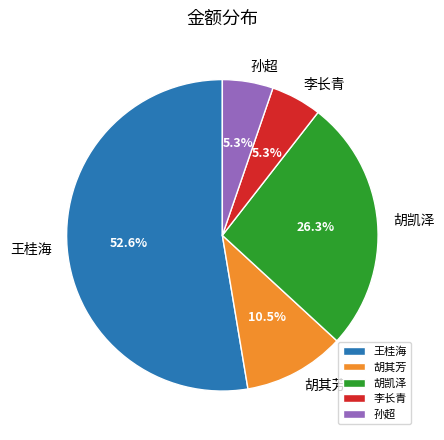

What percentage is NOT represented by 孙超?

94.7%